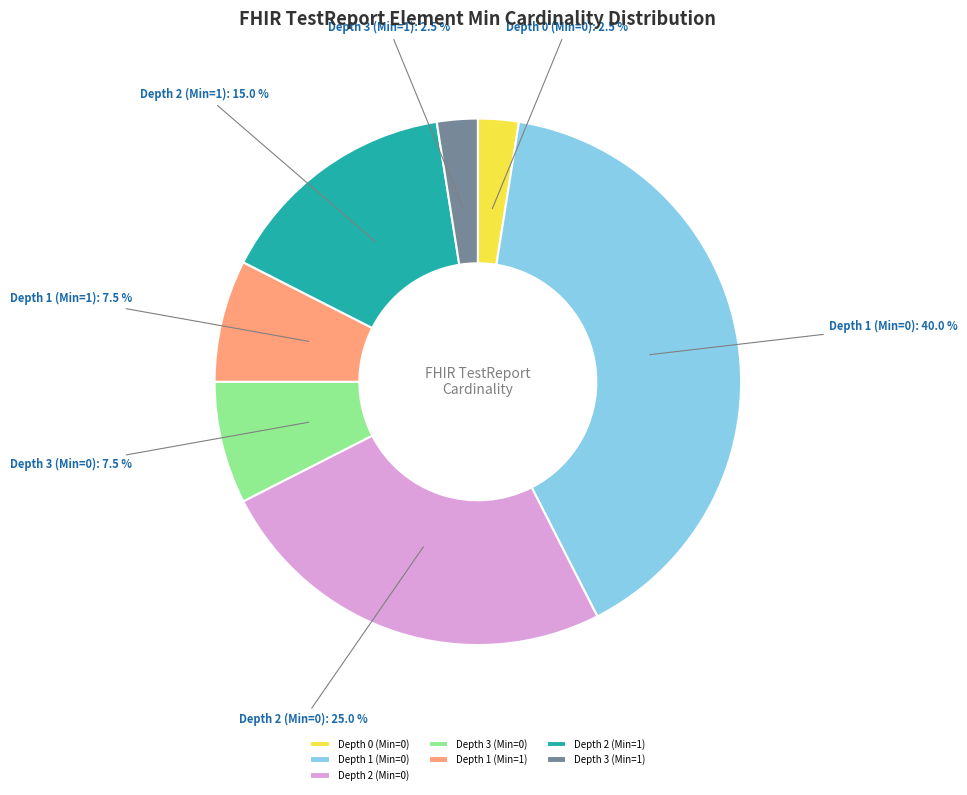

What percentage do Depth 1 (Min=1) and Depth 1 (Min=0) together represent?

47.5%